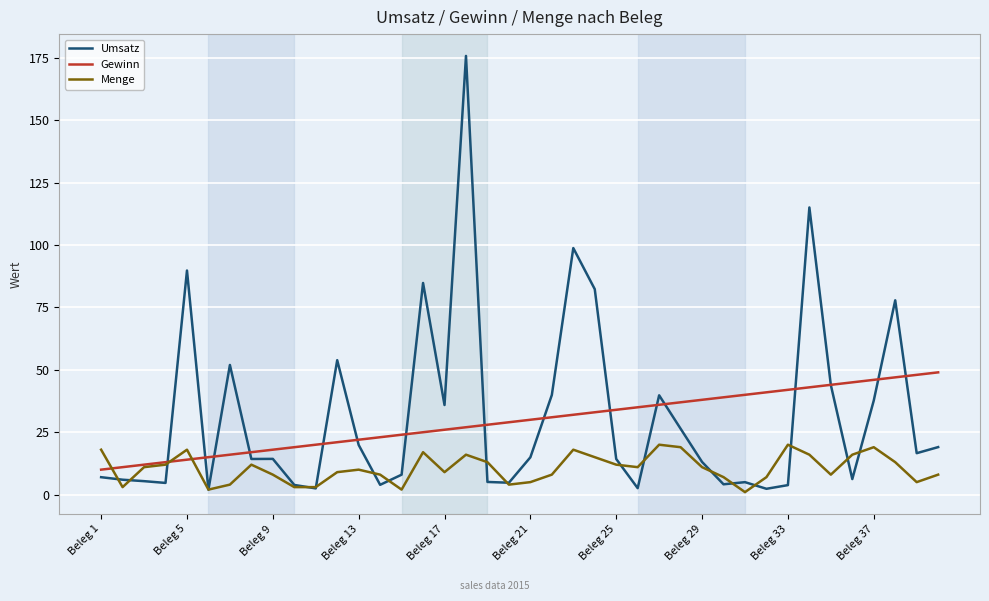

Which series has the largest range (max minus min)?

Umsatz